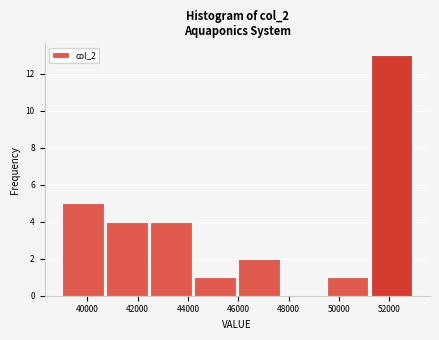

Reading left to right, transcribe this chart: for each bar, give the range it covers on the x-axis and its height. Neither the bar edges nor the heights are printed on the chart, so give them approximately, as read against the axes.

39000 to 40750: 5
40750 to 42500: 4
42500 to 44250: 4
44250 to 46000: 1
46000 to 47750: 2
47750 to 49500: 0
49500 to 51250: 1
51250 to 53000: 13